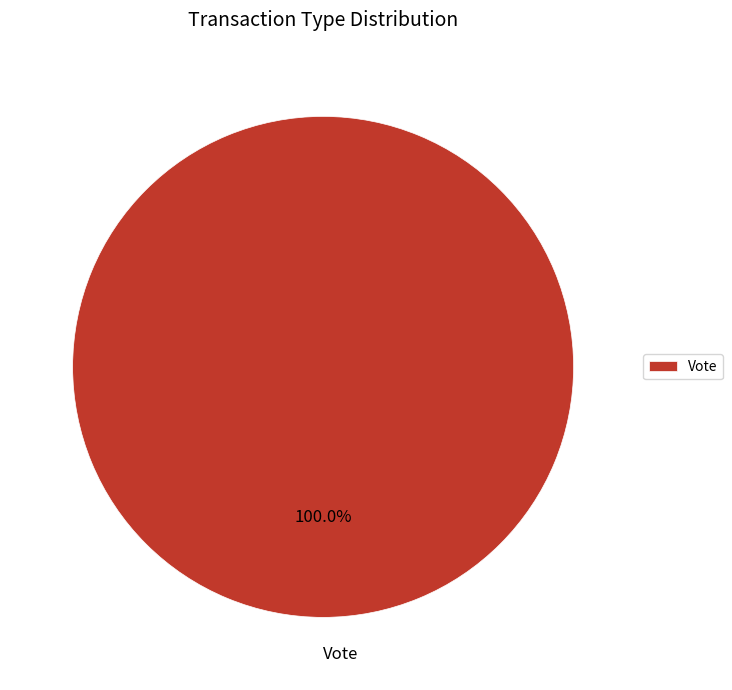

Which slice represents more than half of the pie?

Vote